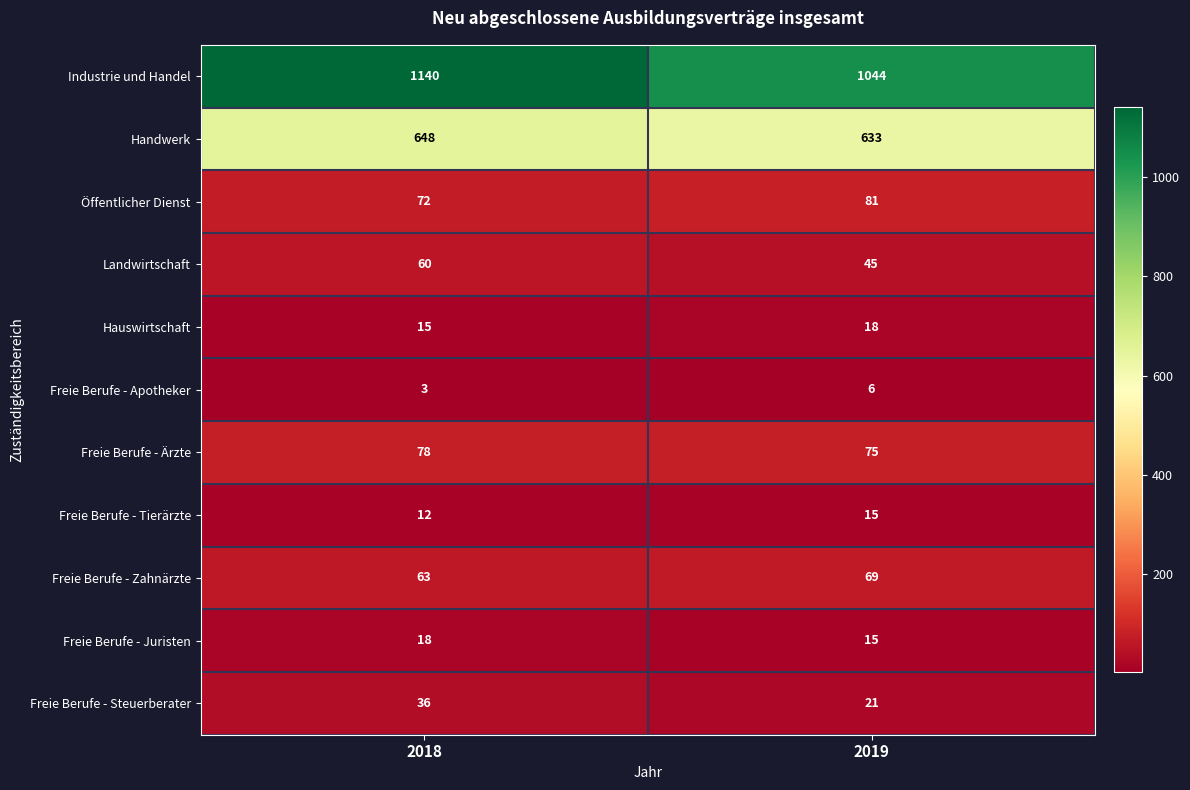

At which category is the sum across all series the highest?

2018